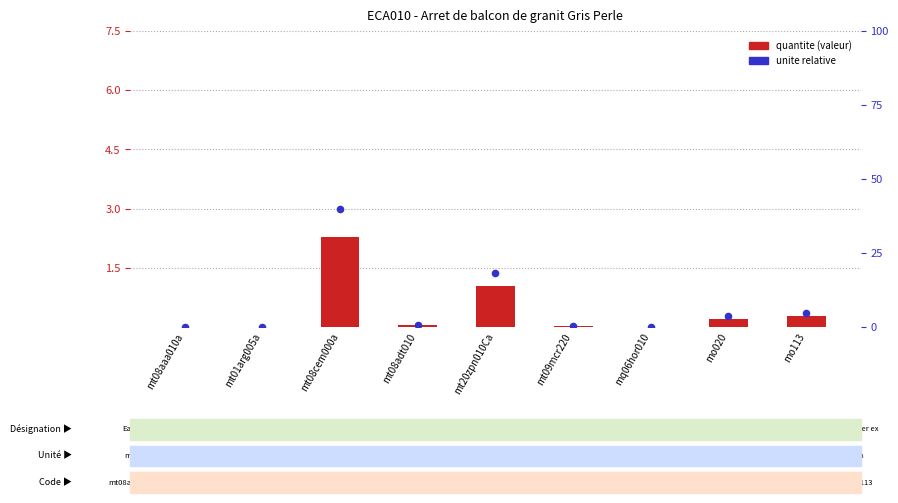

Between mo020 and mo113, which is larger?

mo113